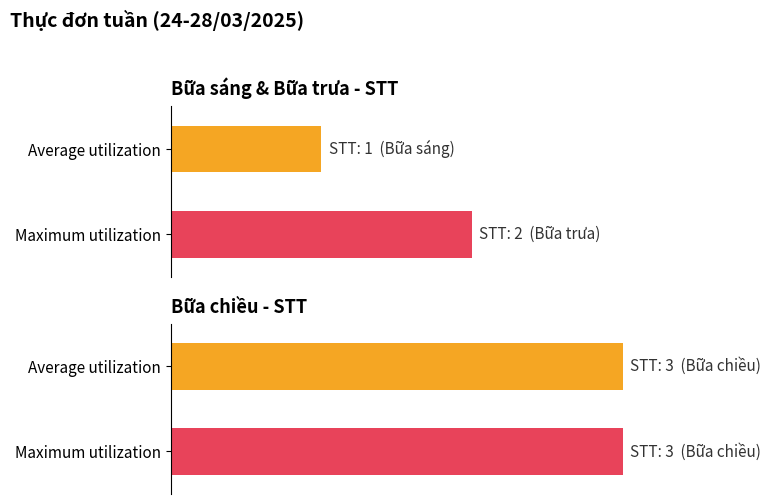

Rank the series by their maximum value, from highest to lowest.

Average utilization, Maximum utilization